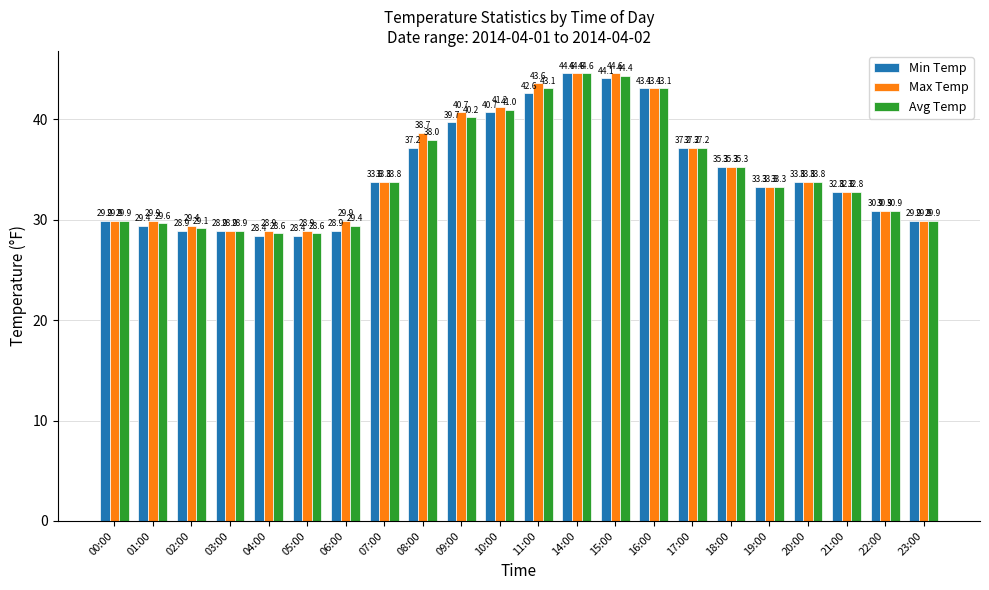

Rank the series by their average value, from highest to lowest.

Max Temp, Avg Temp, Min Temp